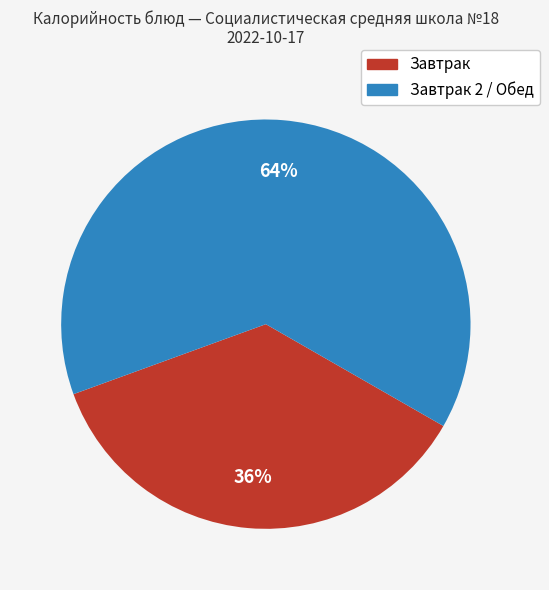

Is there any slice that represents more than half of the pie?

Yes